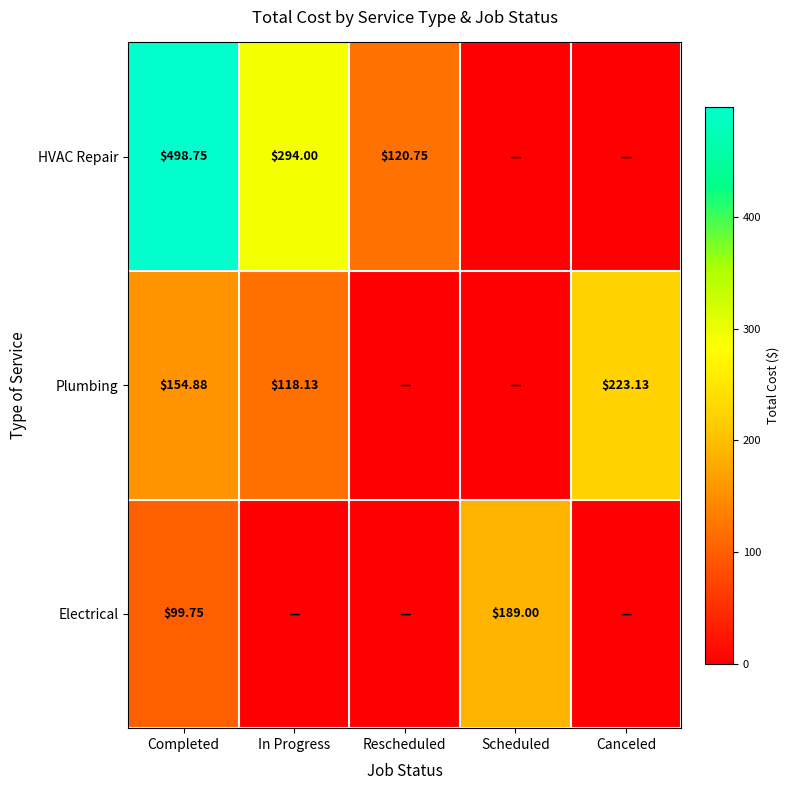

What is the total value across all series at Rescheduled?

120.8